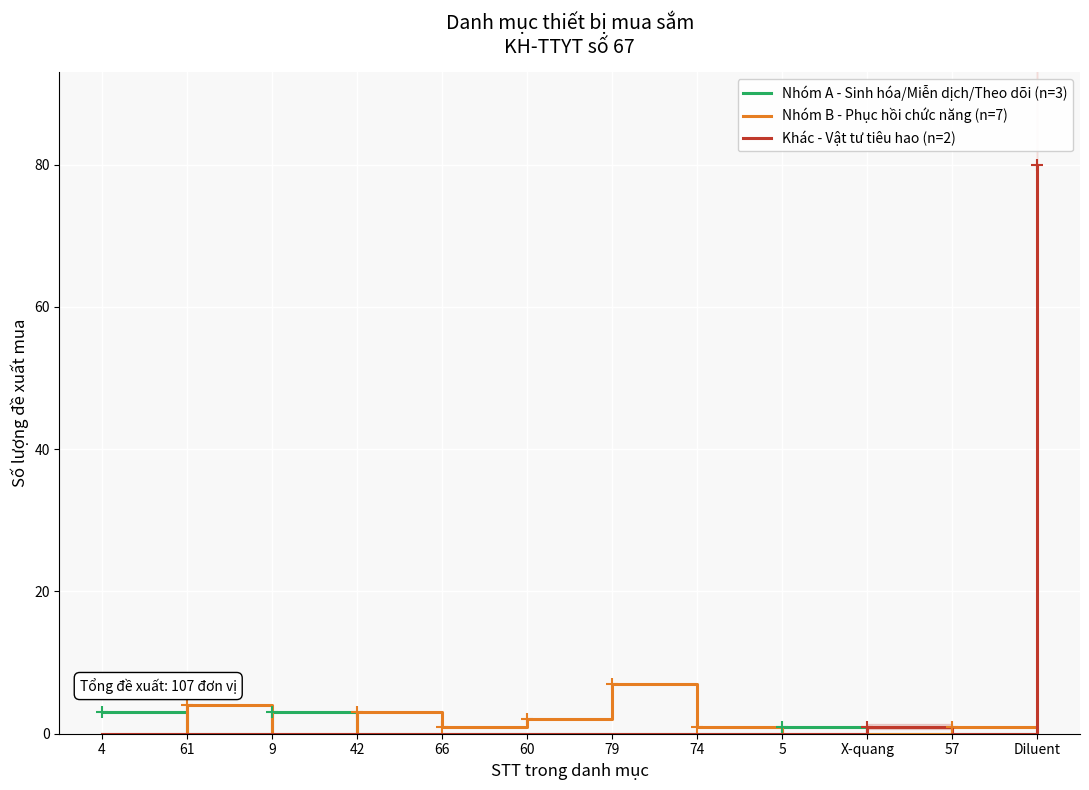

The Khác - Vật tư tiêu hao (n=2) series shows -43 at 57. True or false?

False